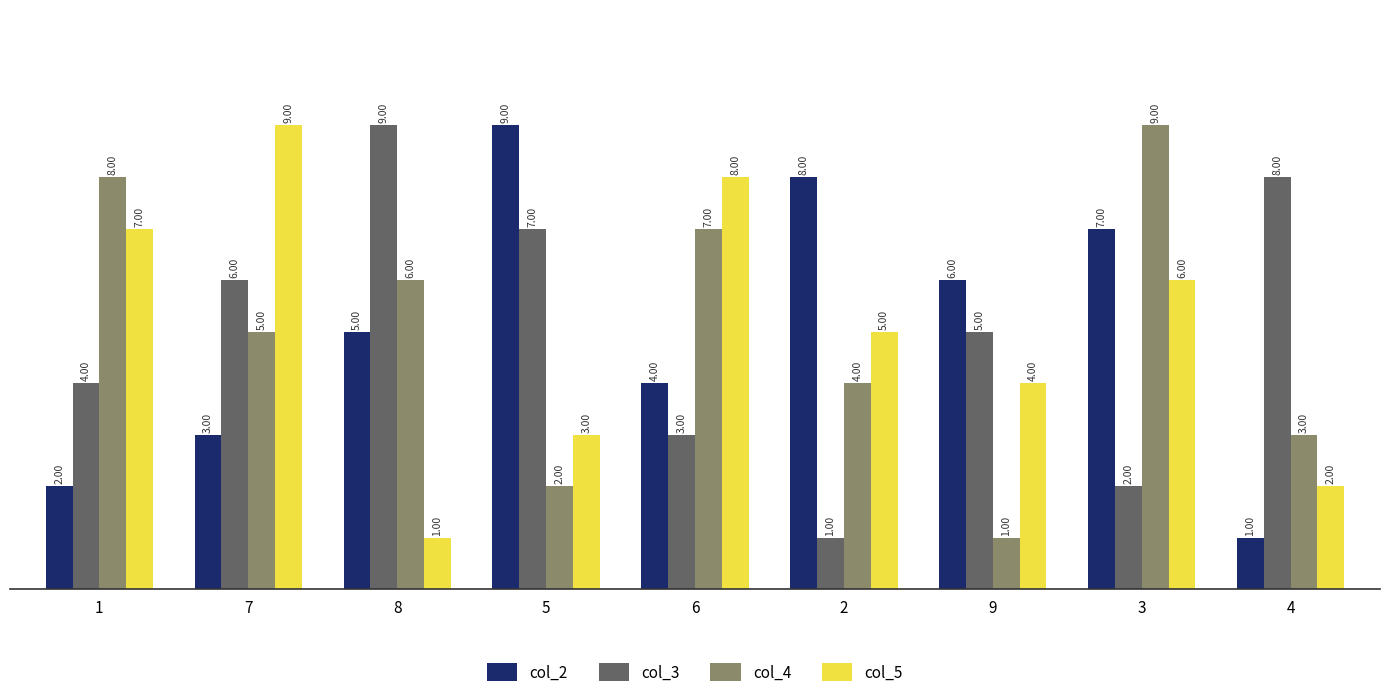

What is the difference between the maximum and minimum values in the col_5 series?

8